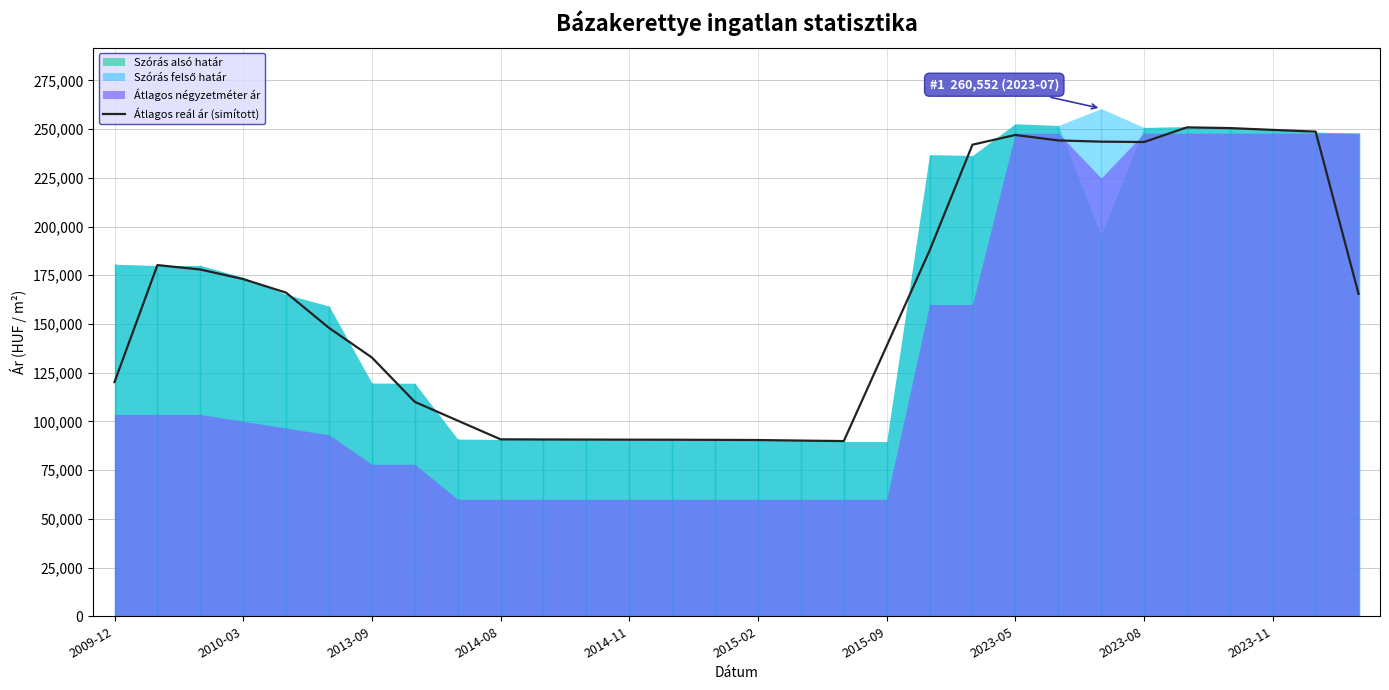

What is the sum of the values at 17 and 13?

180498.3